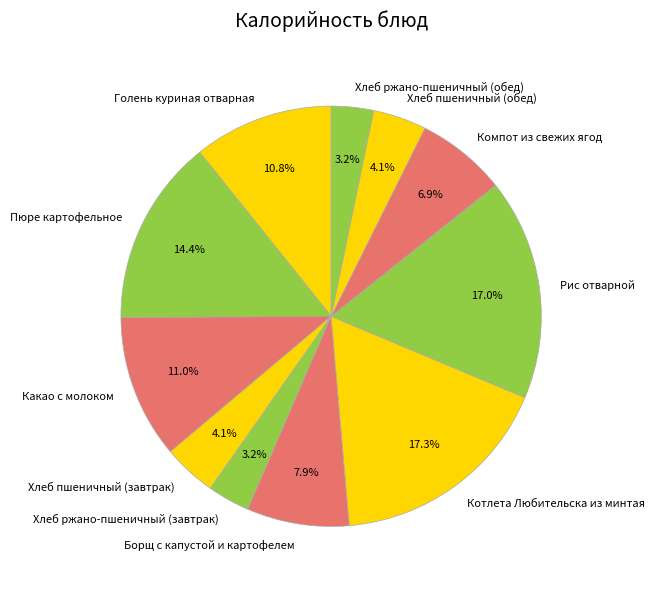

Approximately how many times larger is the value at Голень куриная отварная compared to Хлеб пшеничный (обед)?

2.6